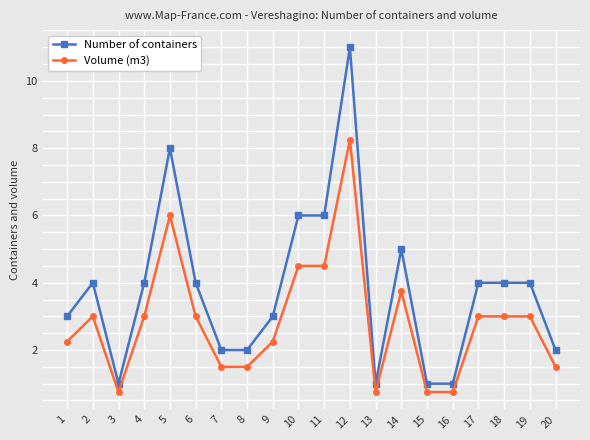

Rank the series at 7 from highest to lowest value.

Number of containers, Volume (m3)